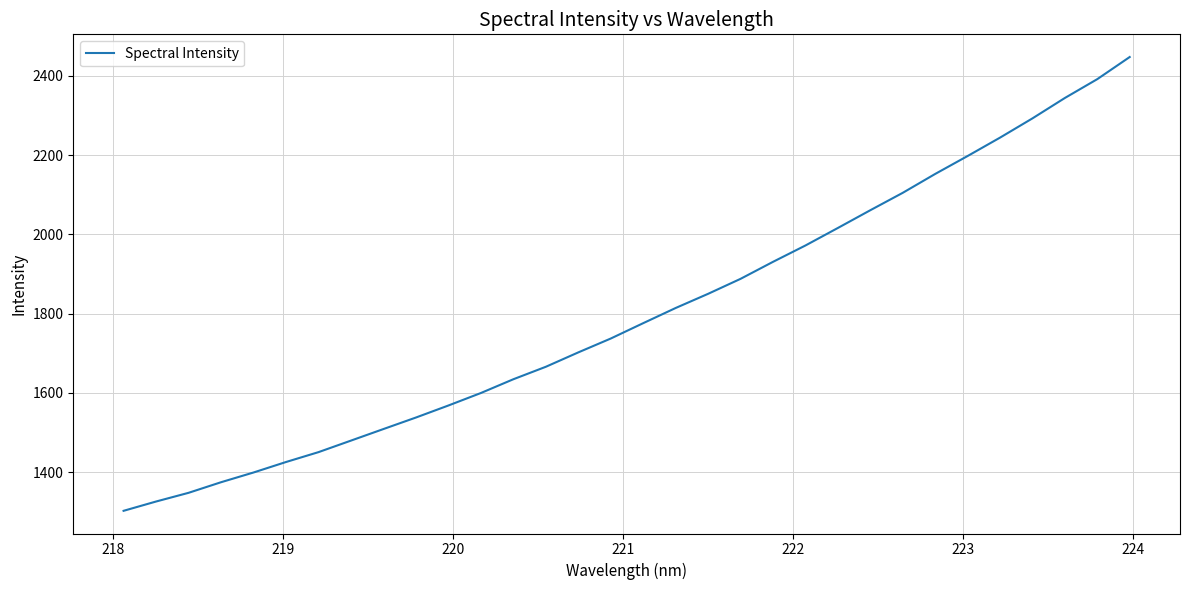

What is the maximum value shown in the chart?

2447.2